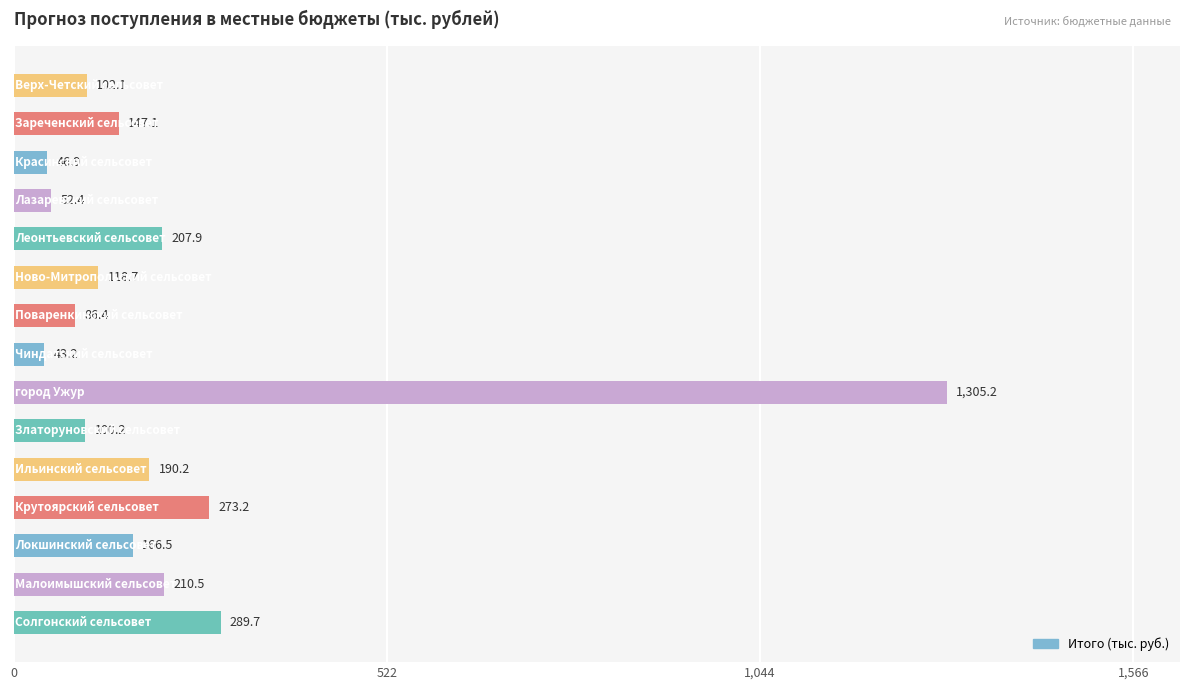

Reading top to bottom, list all the values displayed in this chart.

102.1	147.1	46.9	52.4	207.9	118.7	86.4	43.2	1305.2	100.2	190.2	273.2	166.5	210.5	289.7